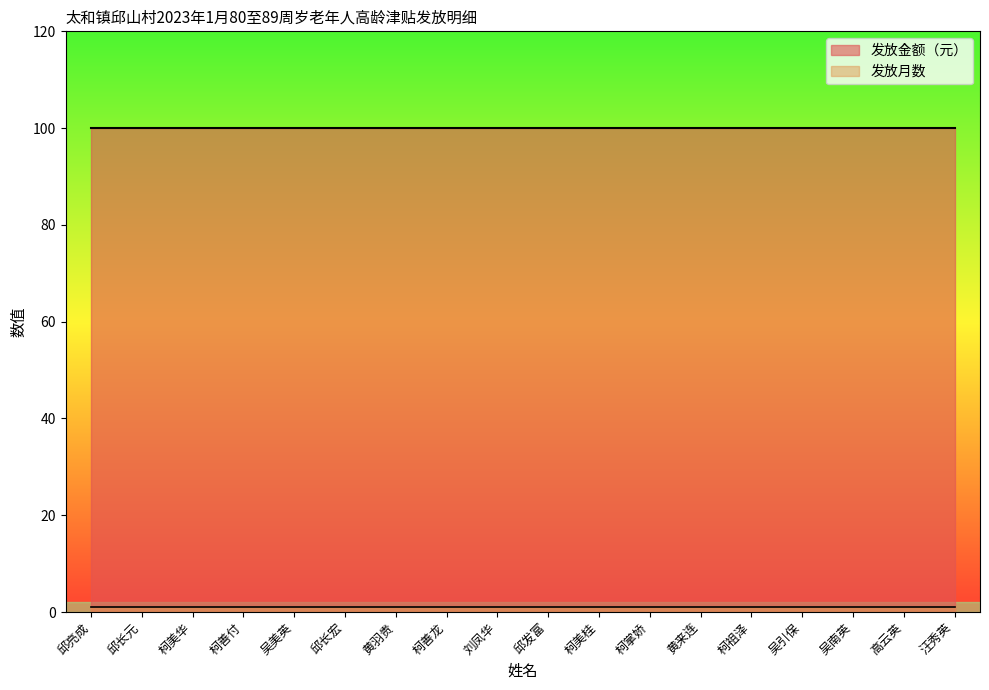

True or false: 发放金额（元） and 发放月数 intersect in this chart.

False